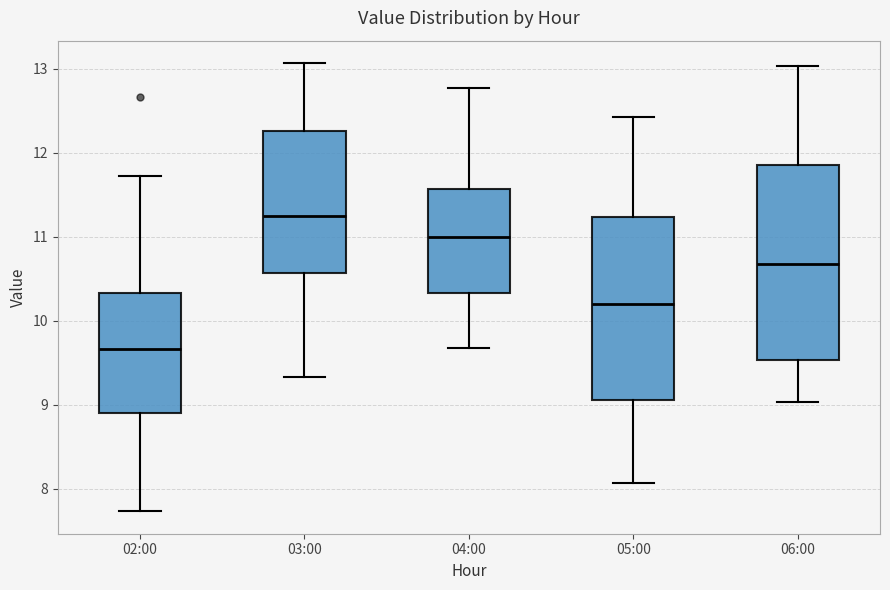

Which box is the tallest, from its lower edge to its upper edge?

06:00